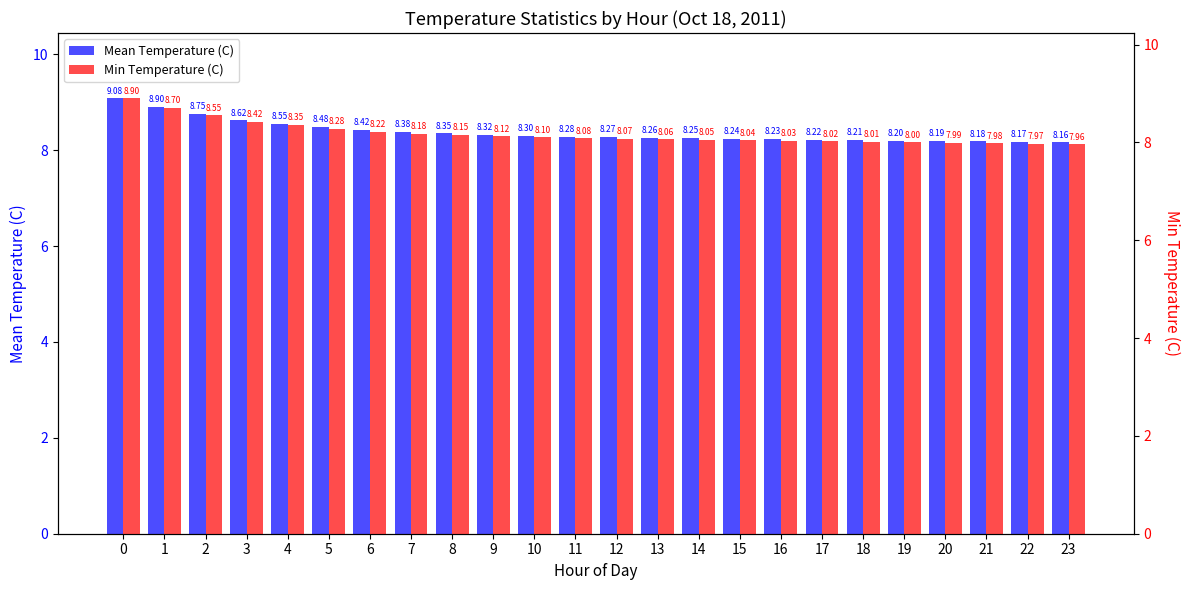

Which series has the largest total across all categories?

Mean Temperature (C)